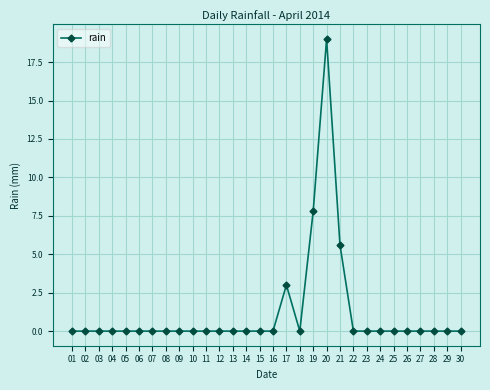

True or false: the data has more than 1 interior local peaks.

True